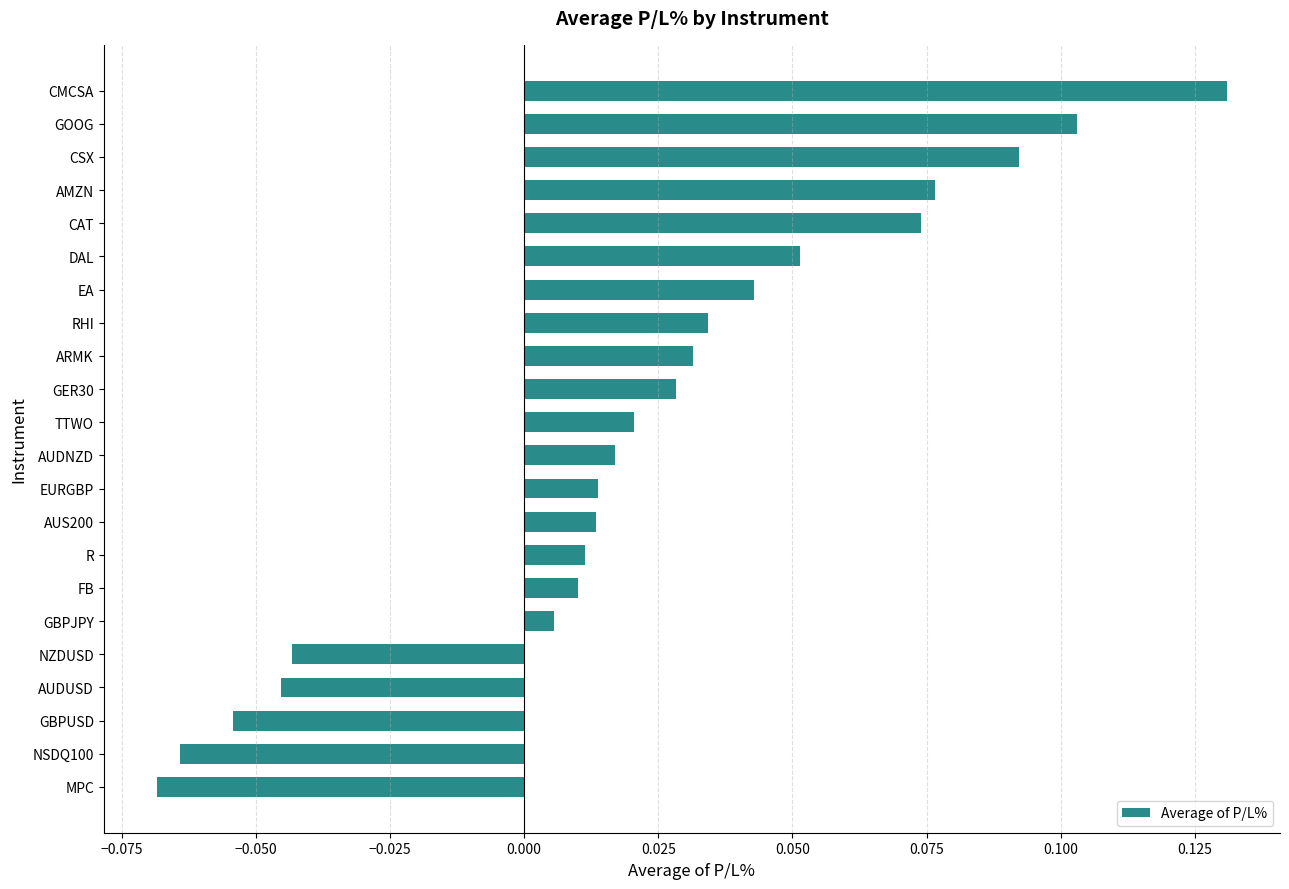

Which category has the highest value across all series?

CMCSA